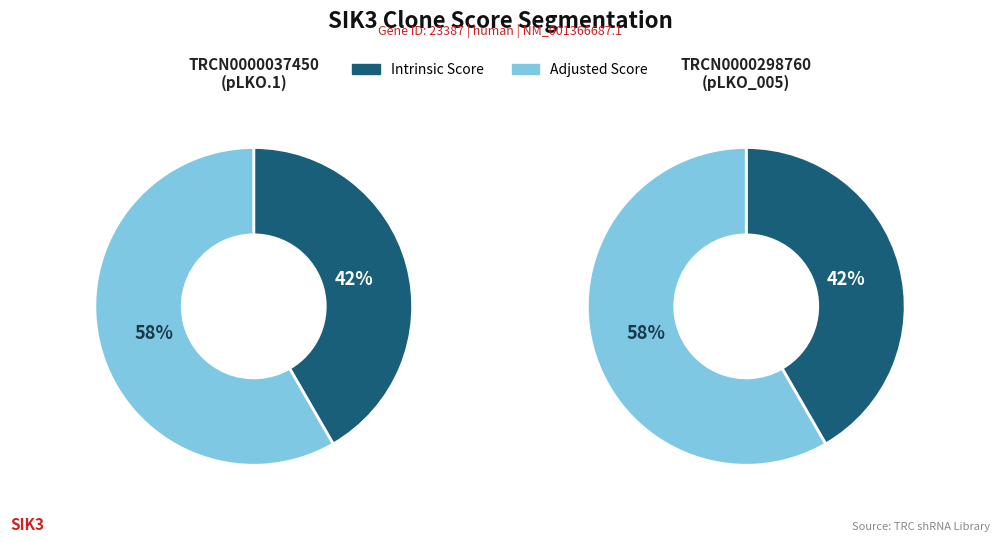

Combined, what portion of the pie is Intrinsic Score and Adjusted Score?

100.0%